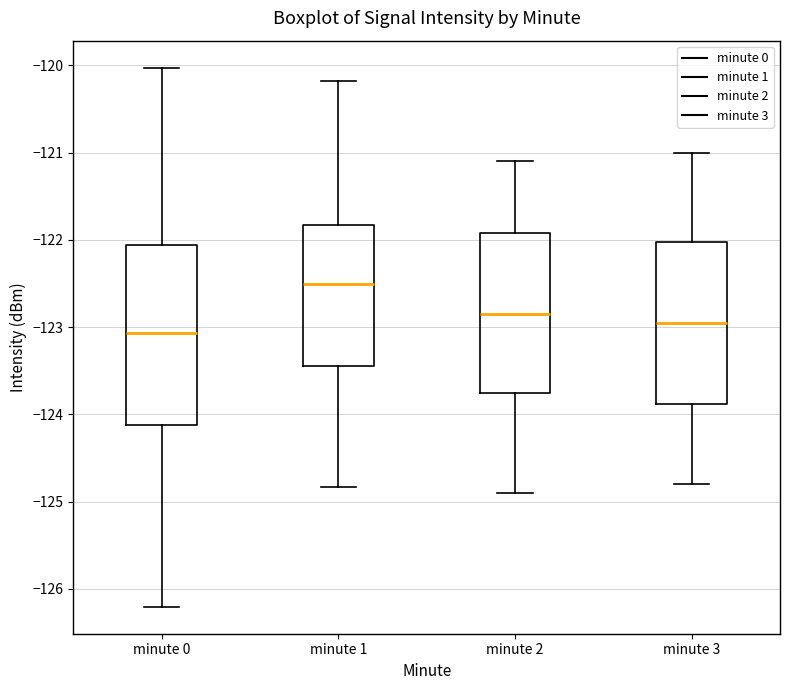

Where does the median line of the box for minute 2 sit on the y-axis? The values are not printed on the chart, so give them approximately, as read against the axis.

-122.8